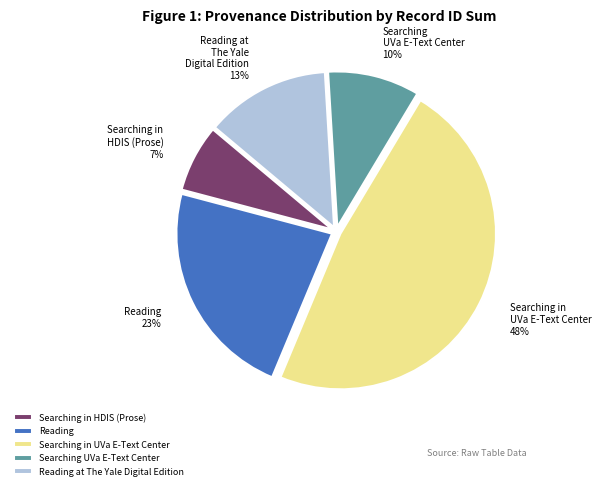

To the nearest percent, what percentage of the pie is Reading?

23%